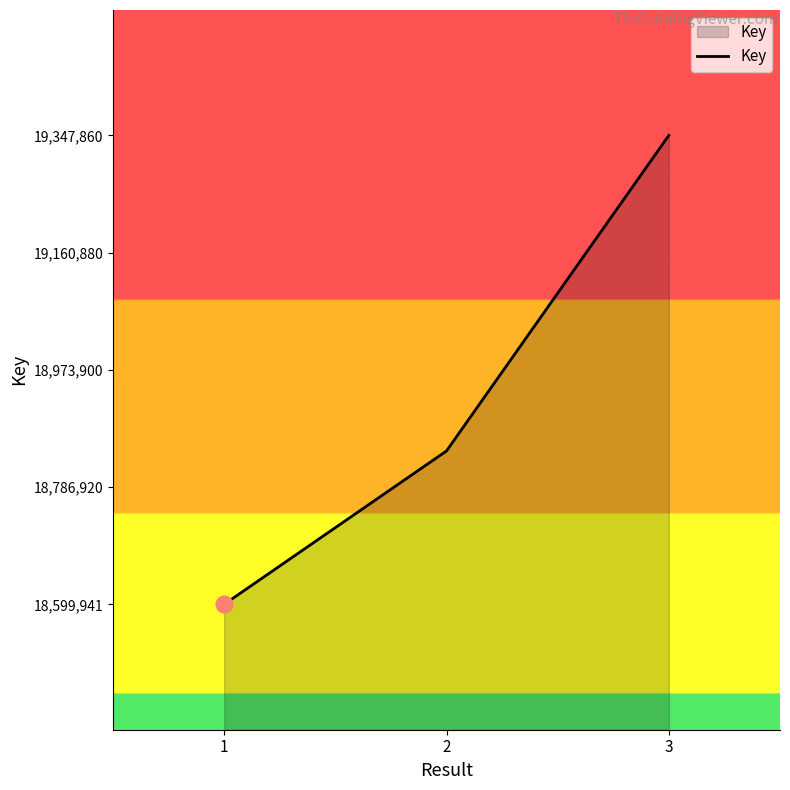

What is the smallest value displayed?

18599941